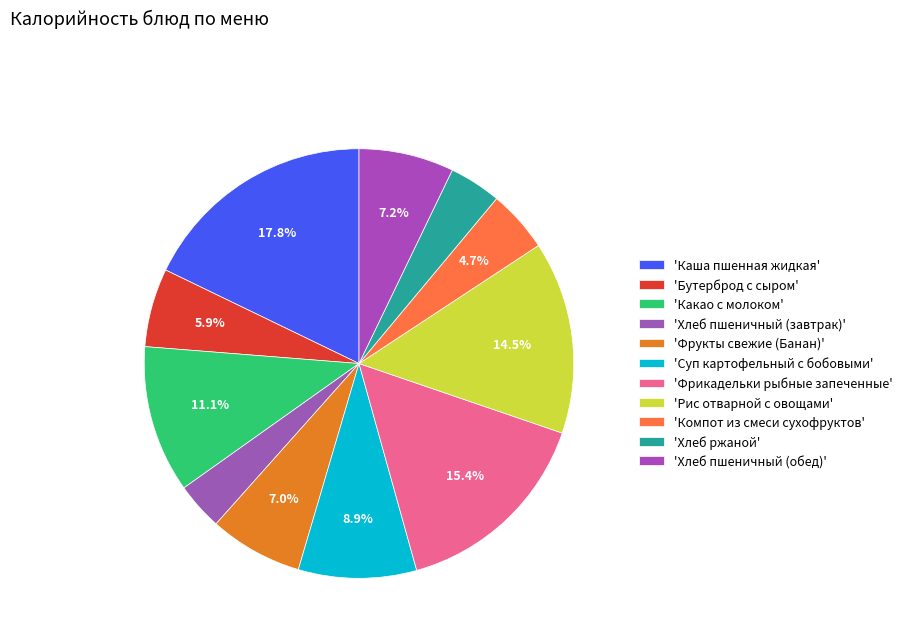

Count the number of slices in the pie.

11